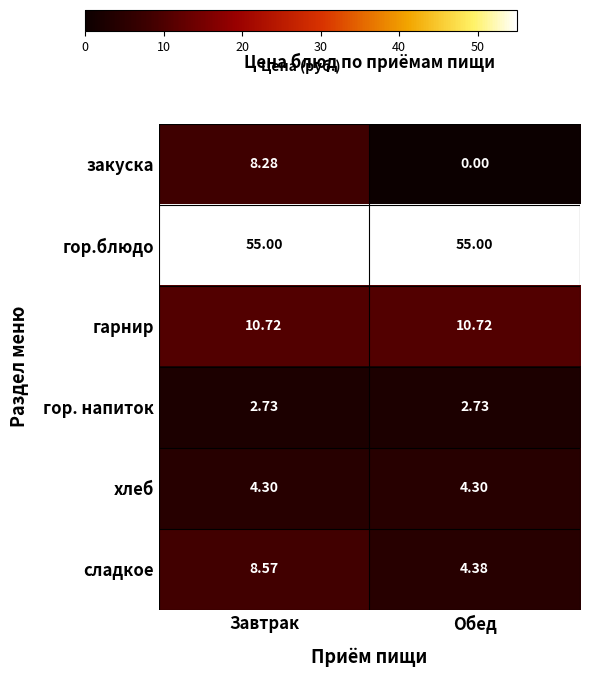

Between Завтрак and Обед, which series saw the biggest shift?

закуска